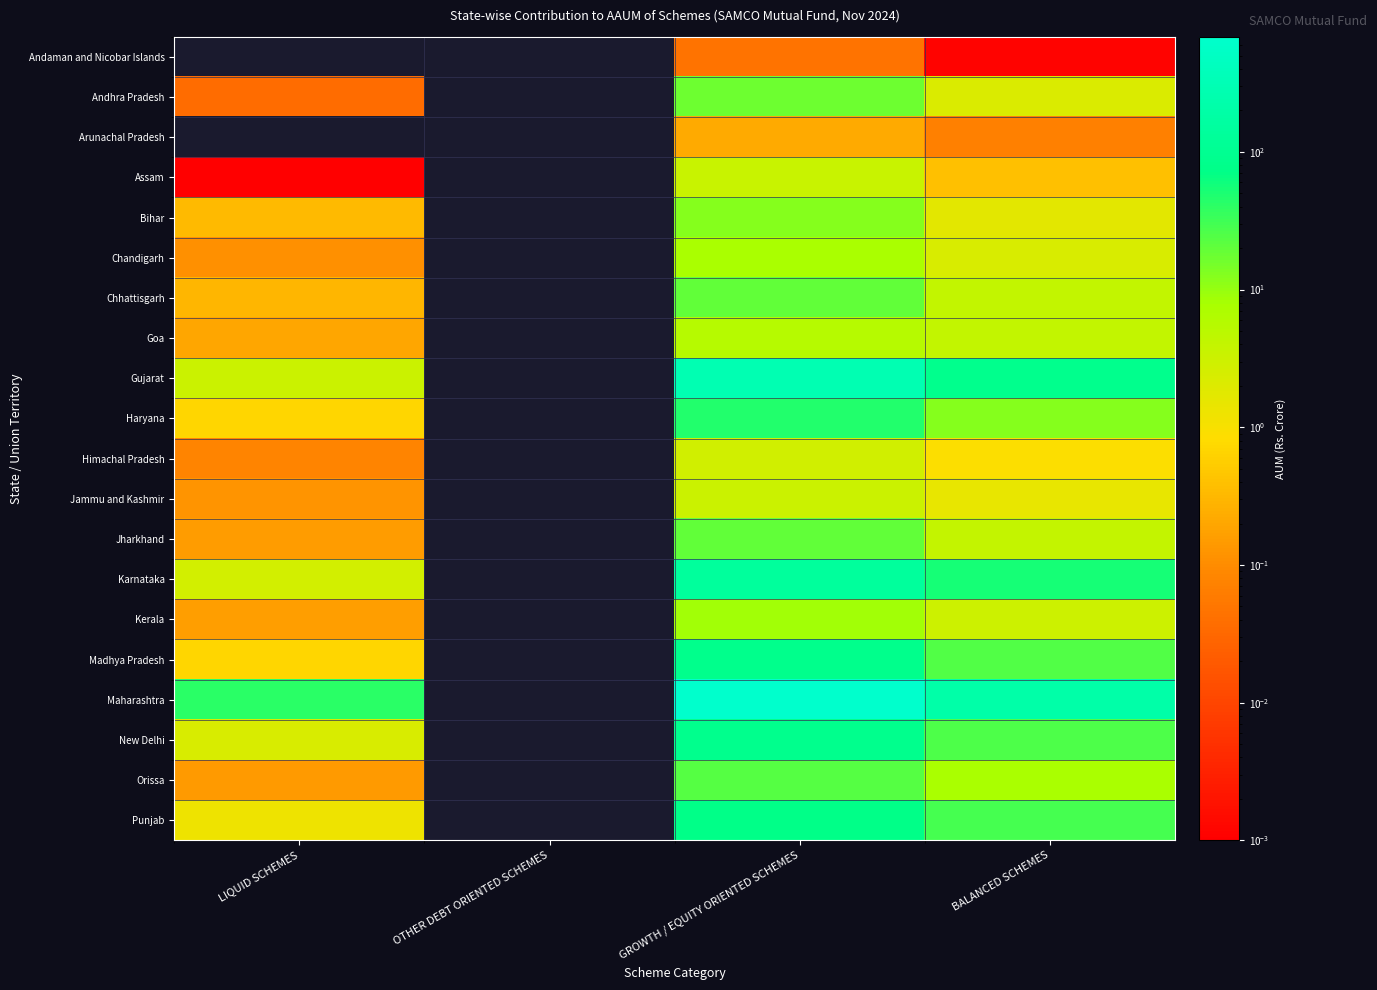

At which category does the chart reach its minimum across all series?

LIQUID SCHEMES